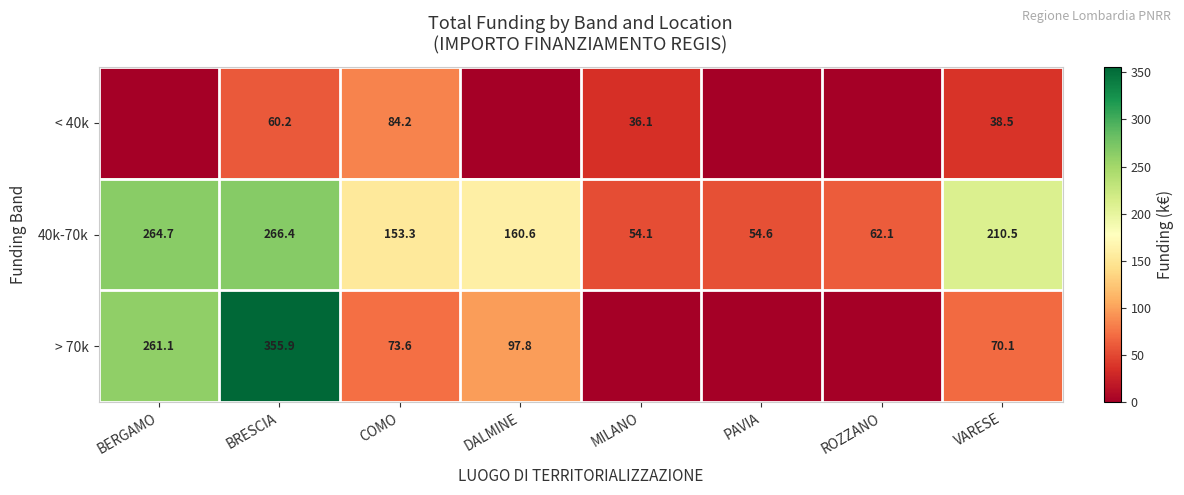

What is the difference between the 40k-70k values at VARESE and ROZZANO?

148.4